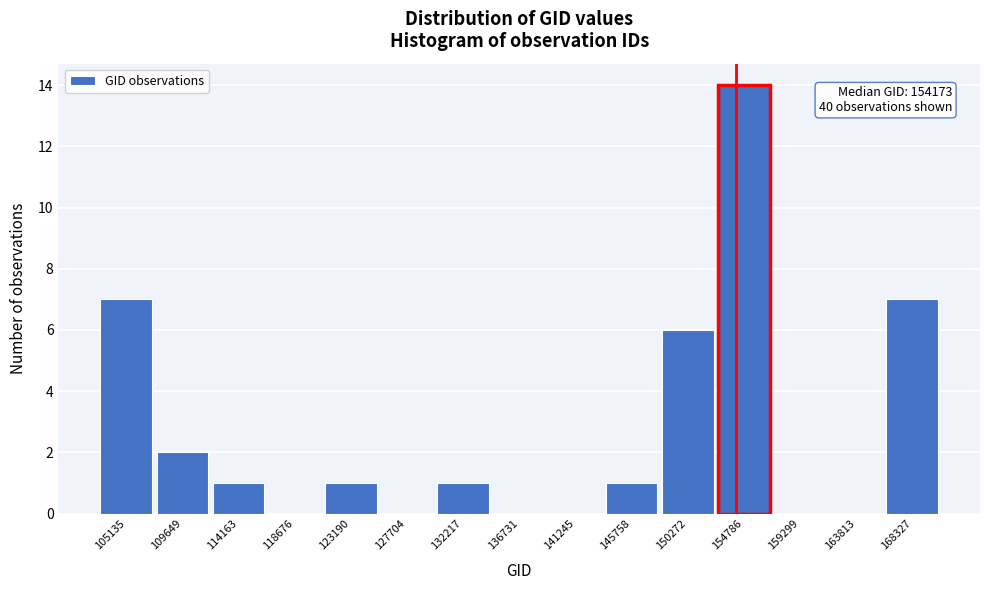

Over which range of the x-axis is the bar tallest?

152500 to 157000